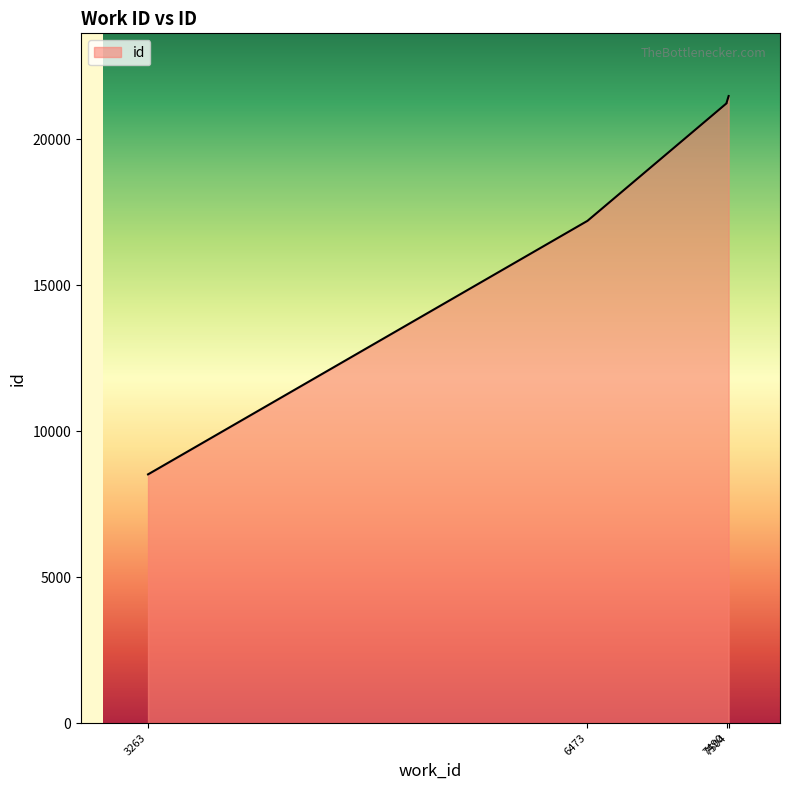

List the labels in order of value, smallest first.

3263, 6473, 7490, 7490, 7490, 7490, 7490, 7490, 7504